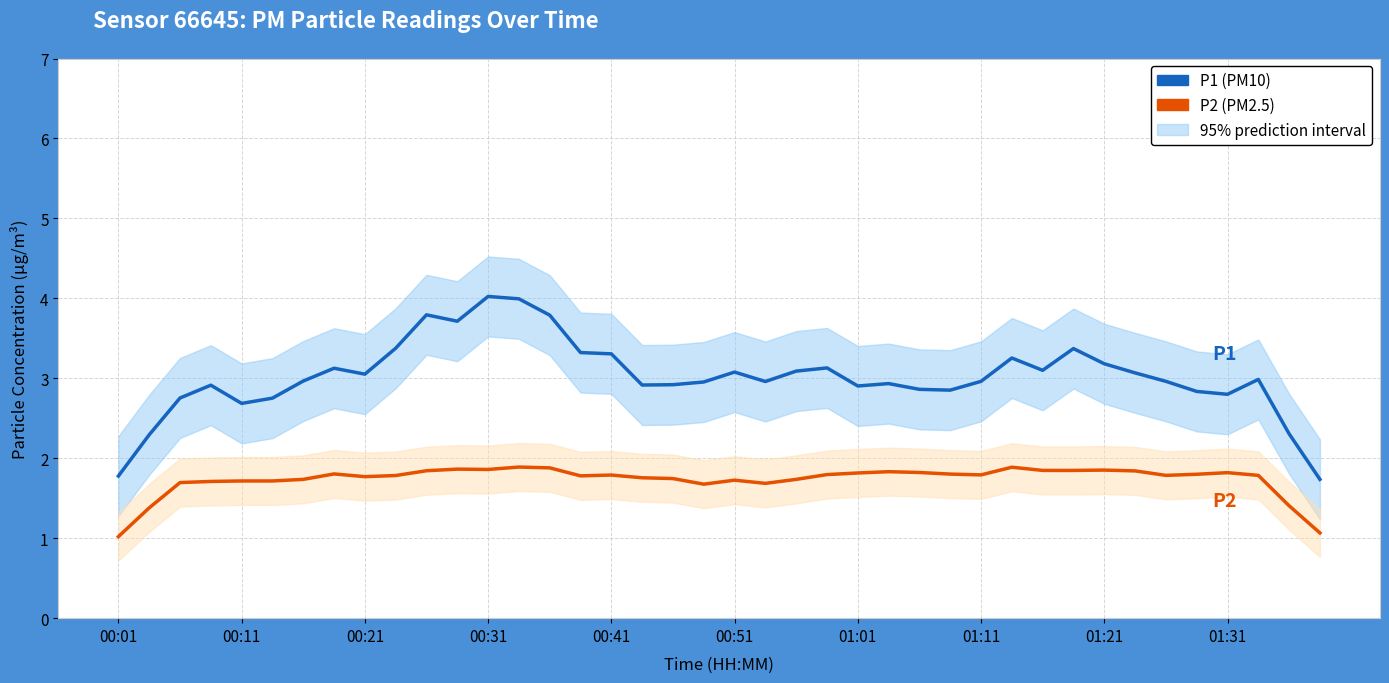

Is this an area chart (filled region under the line)?

No